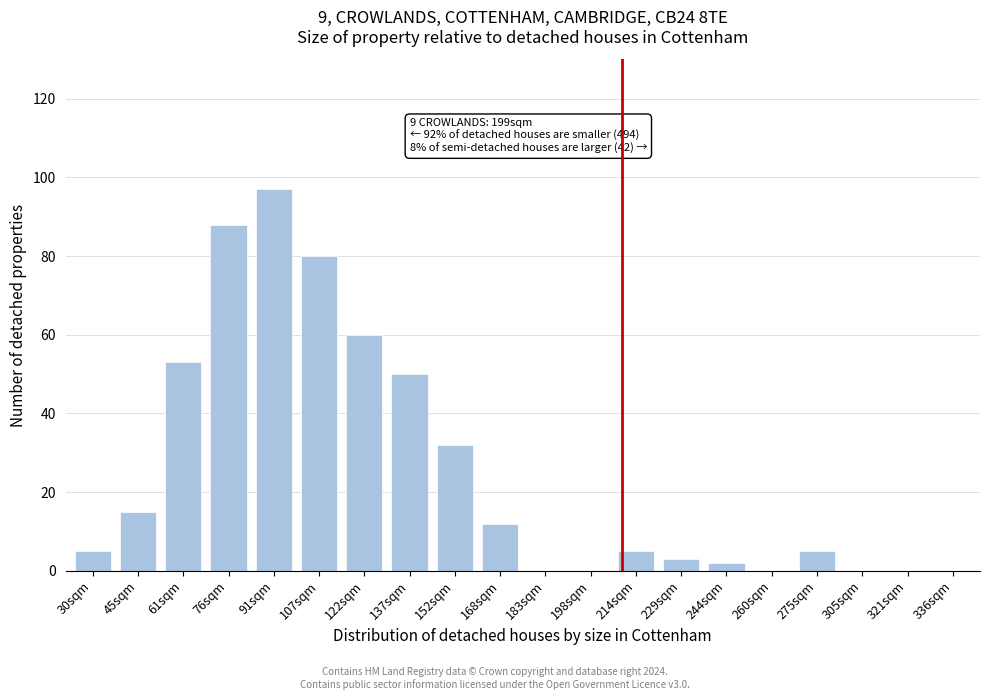

Reading left to right, transcribe all the data shown in this chart.

30sqm=5	45sqm=15	61sqm=53	76sqm=88	91sqm=97	107sqm=80	122sqm=60	137sqm=50	152sqm=32	168sqm=12	183sqm=0	198sqm=0	214sqm=5	229sqm=3	244sqm=2	260sqm=0	275sqm=5	305sqm=0	321sqm=0	336sqm=0